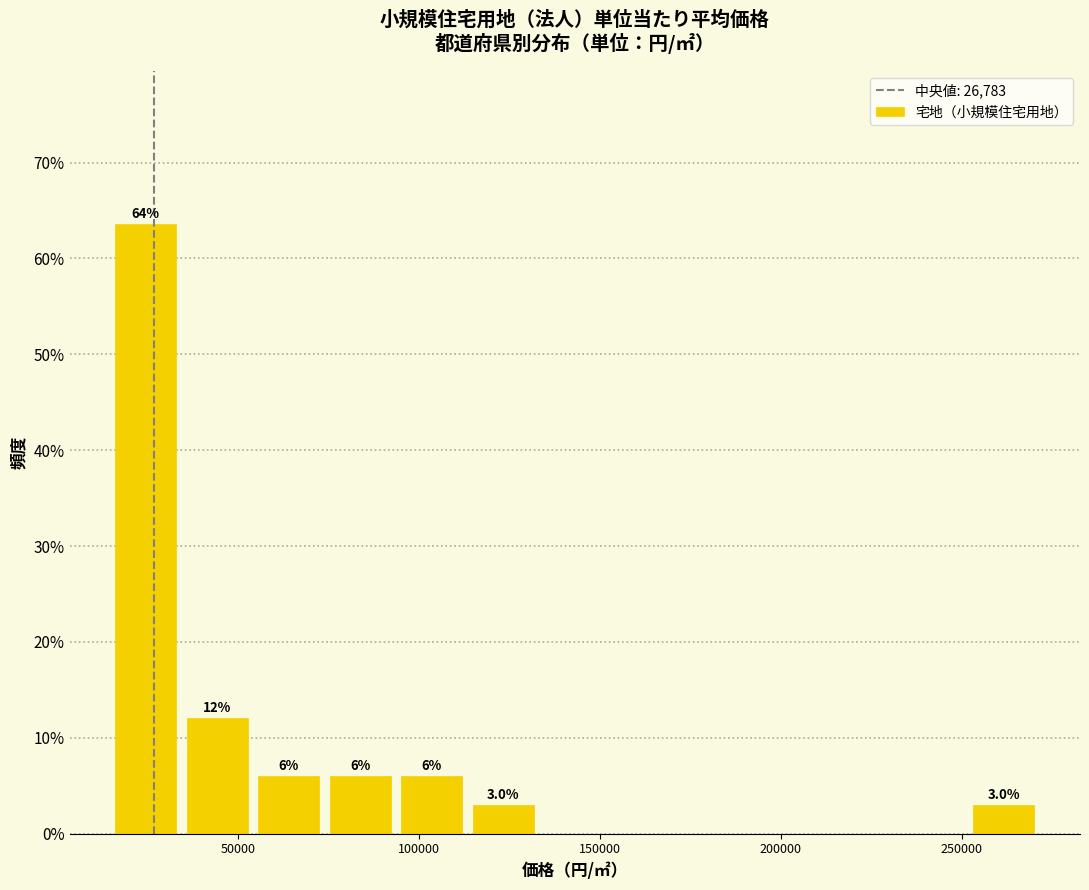

Read against the x-axis, roughly where is the centre of the tallest bar?

25000